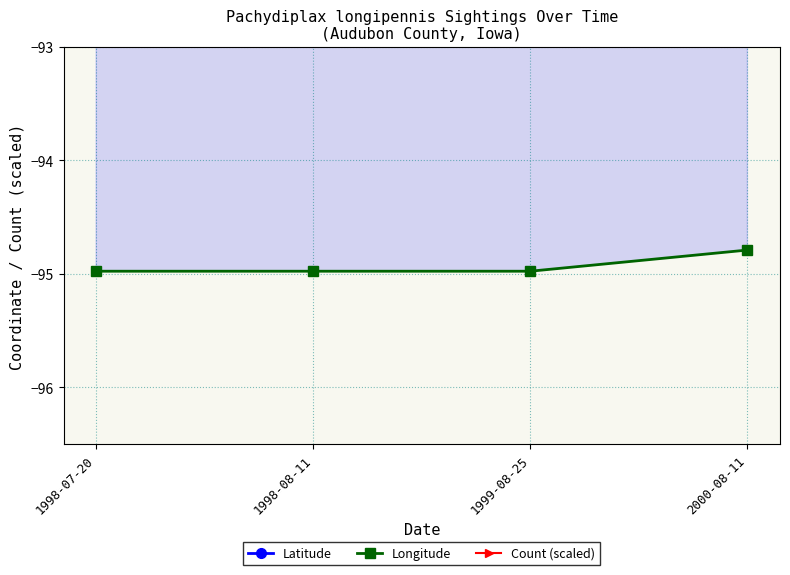

How many Latitude values are between 41 and 42?

4